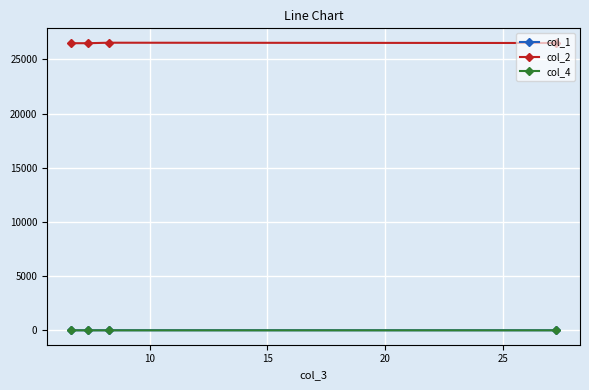

What is the maximum value for col_2?

26543.0